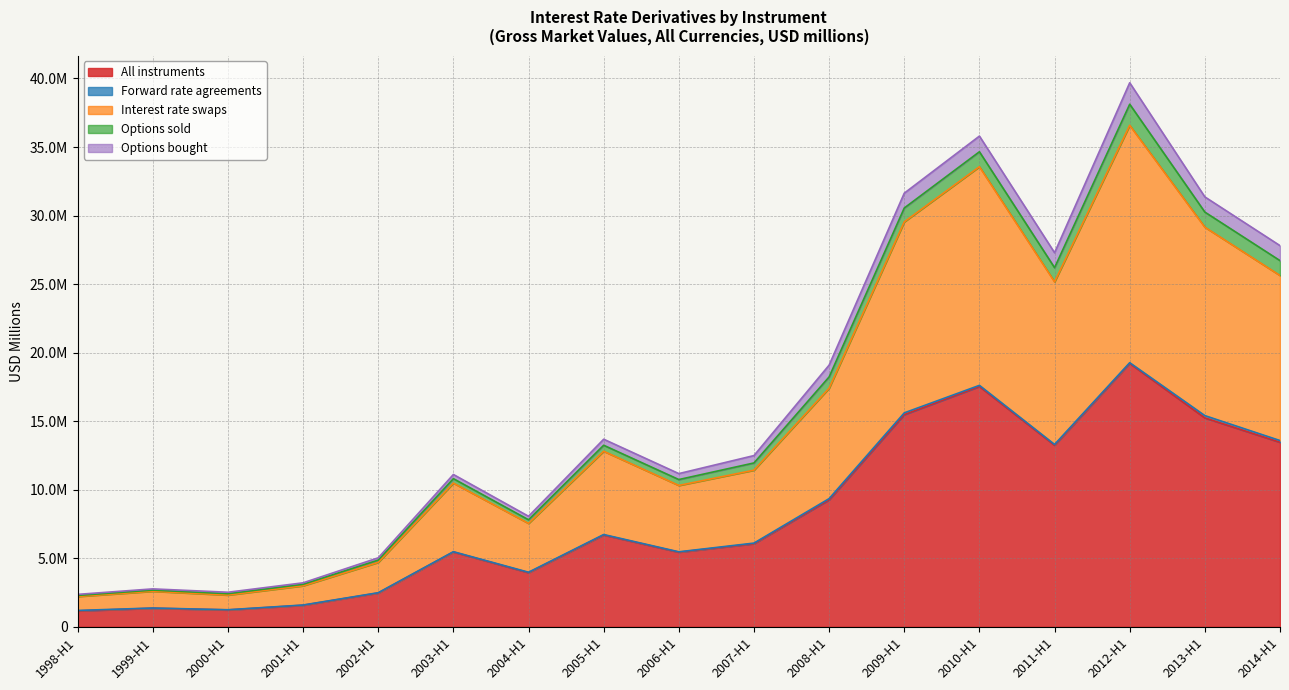

True or false: All instruments and Options sold intersect in this chart.

False